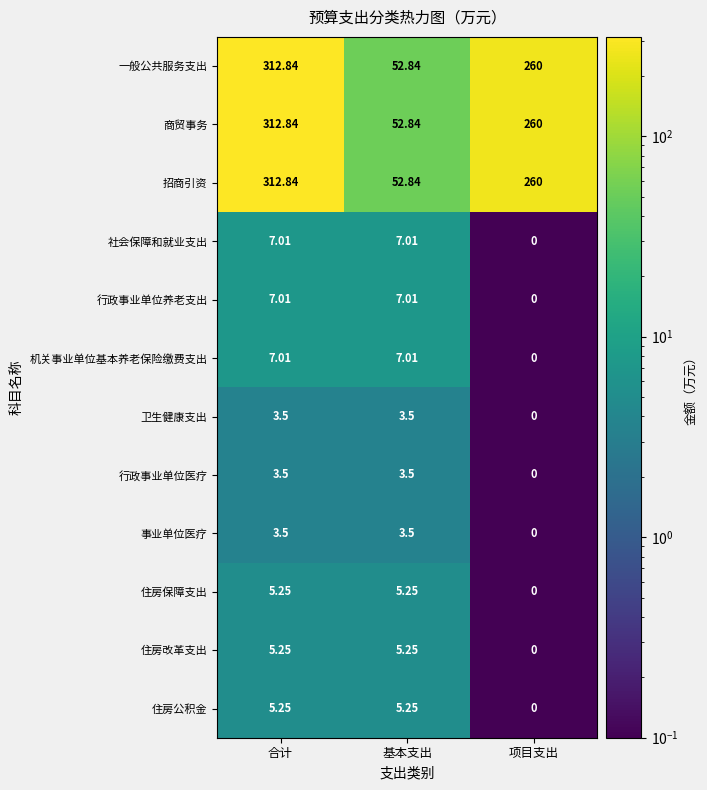

Which category has the lowest value across all series?

项目支出